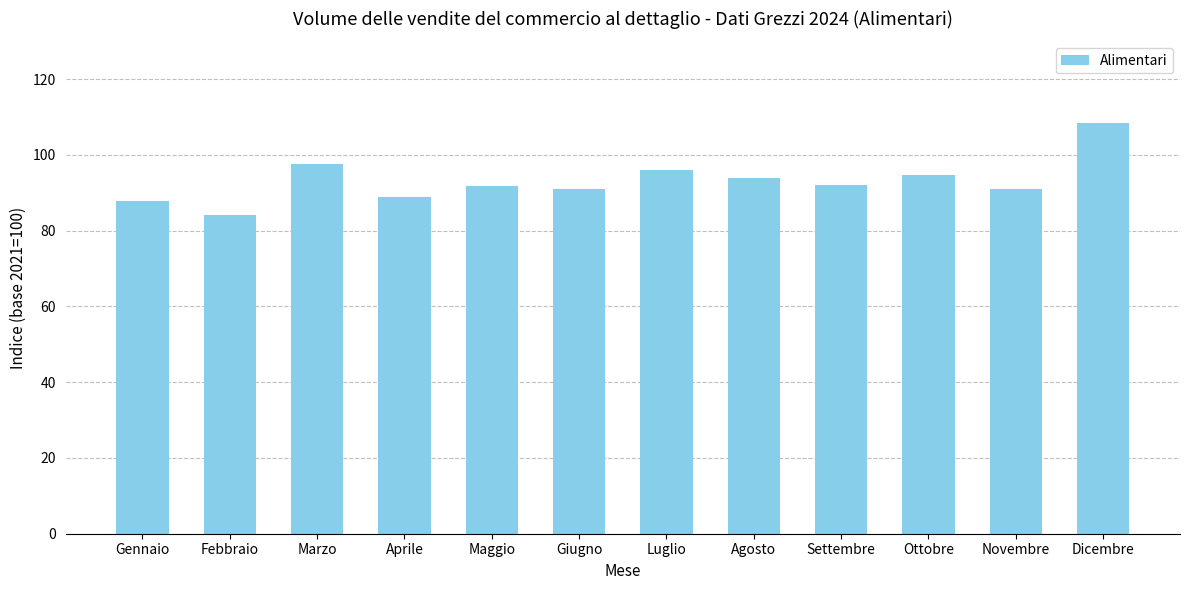

What is the label of the 7th bar from the right?

Giugno